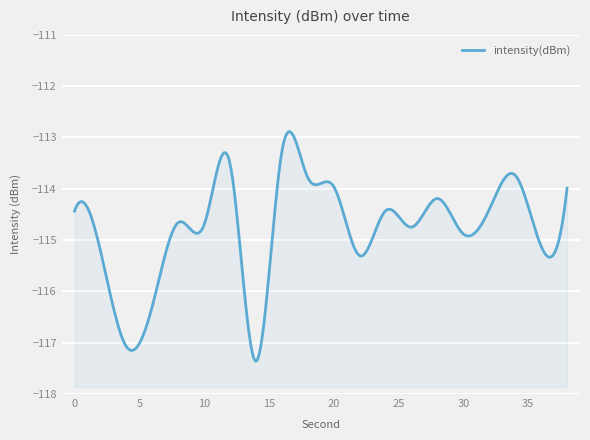

How many data points are less than -114?

14